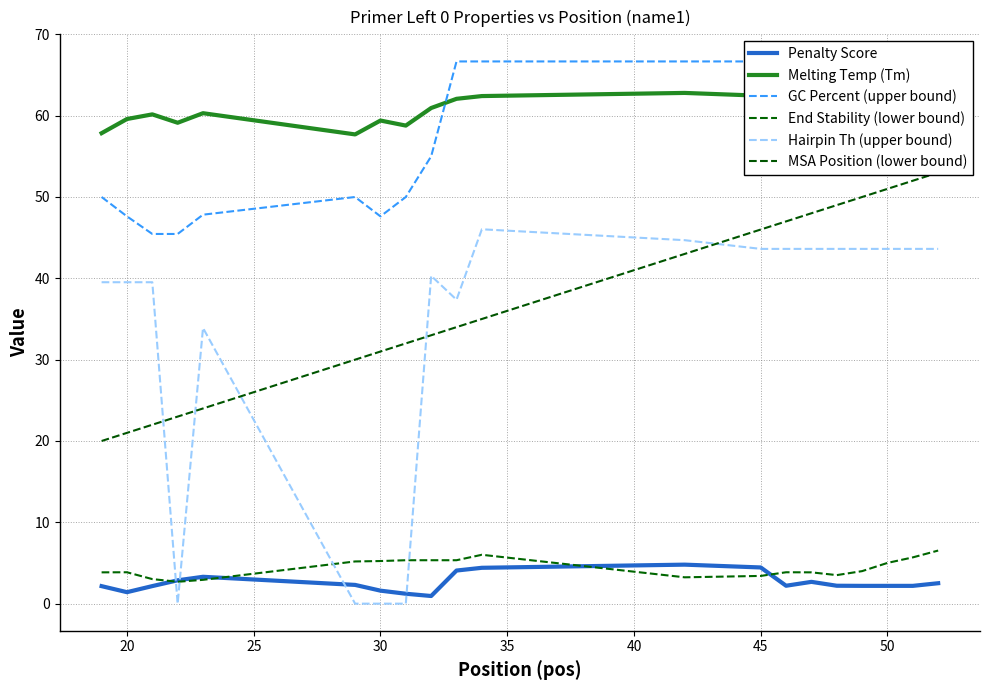

True or false: Penalty Score and Hairpin Th (upper bound) intersect in this chart.

True